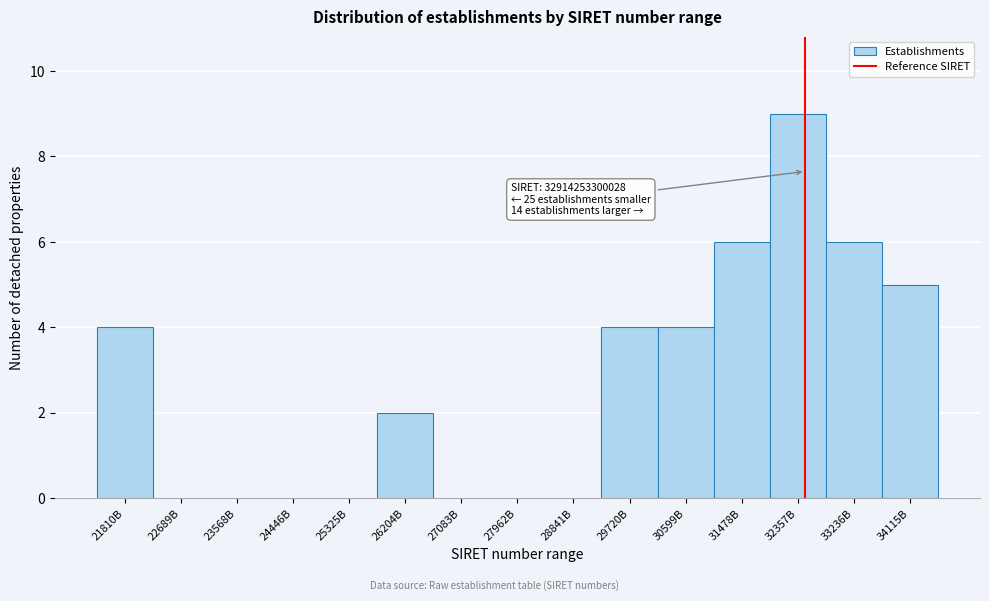

Reading left to right, list all the values displayed in this chart.

21810B=4	22689B=0	23568B=0	24446B=0	25325B=0	26204B=2	27083B=0	27962B=0	28841B=0	29720B=4	30599B=4	31478B=6	32357B=9	33236B=6	34115B=5